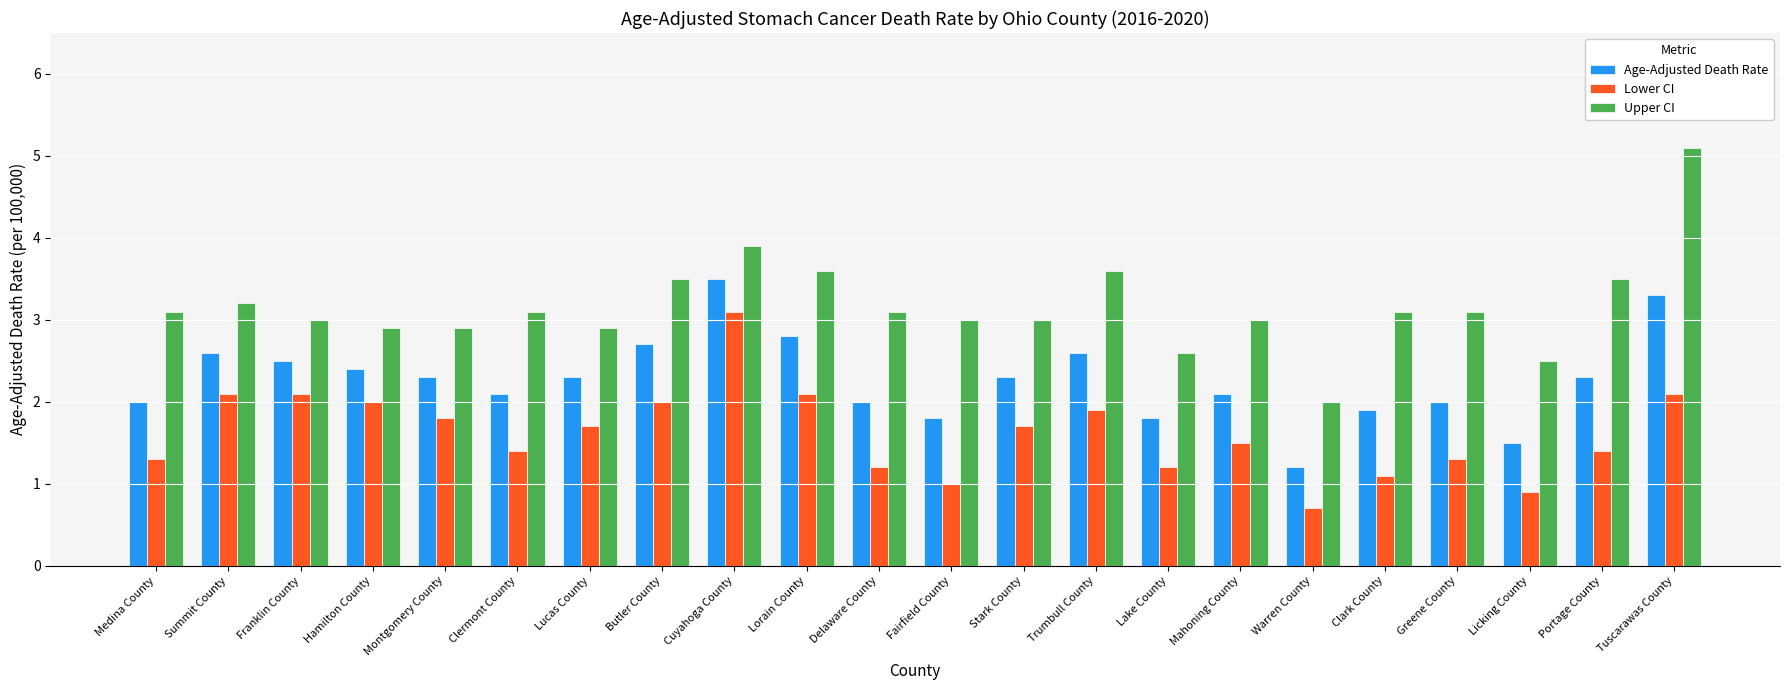

Which category has the highest value in the Age-Adjusted Death Rate series?

Cuyahoga County